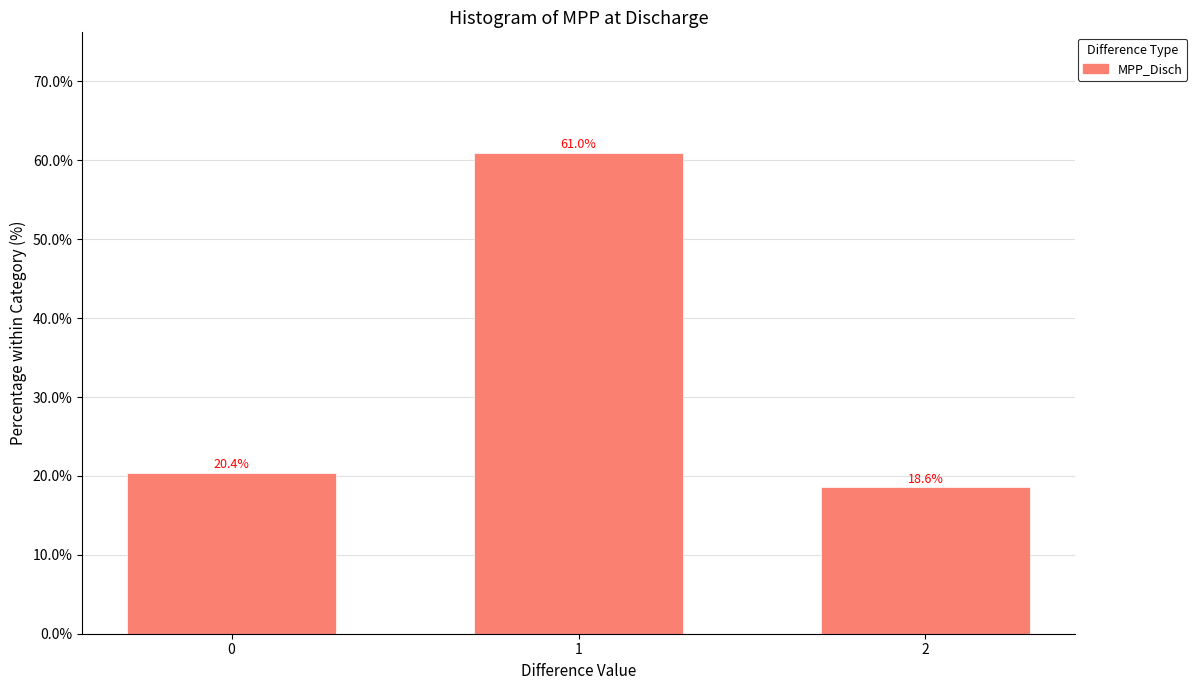

Reading right to left, extract all data points from this chart.

2=18.6	1=61.0	0=20.4